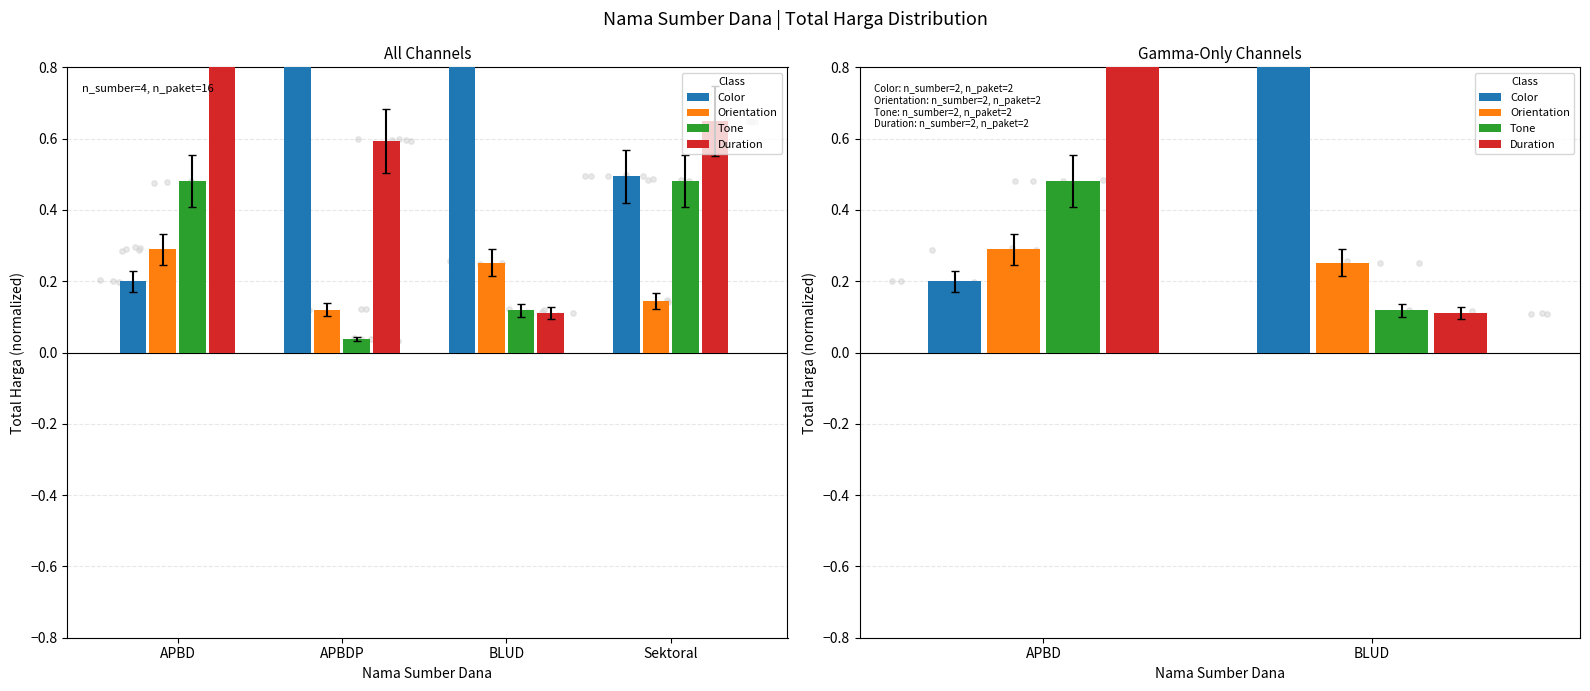

Which series has the largest total across all categories?

Color